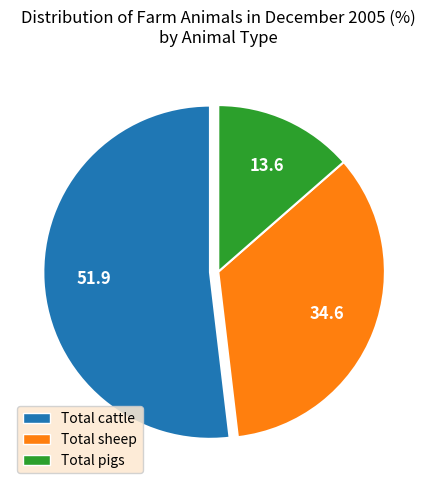

Combined, do Total pigs and Total cattle account for over 50%?

Yes